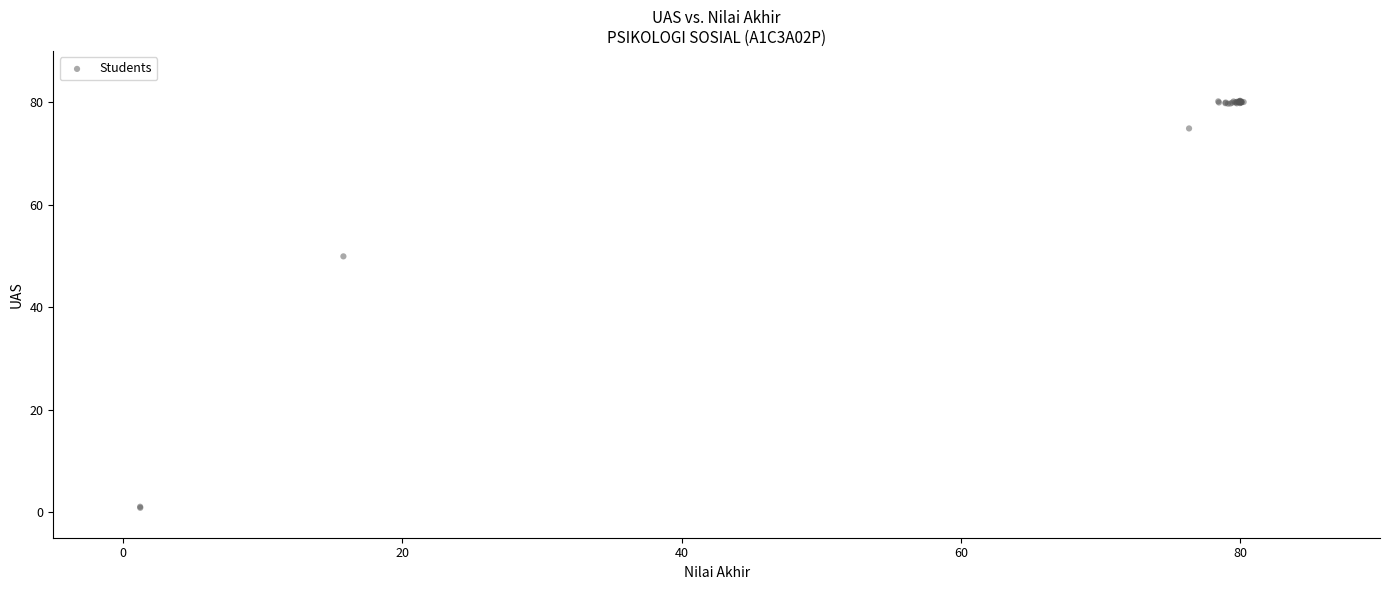

What Y value in the scatter plot is closest to 40?

49.9